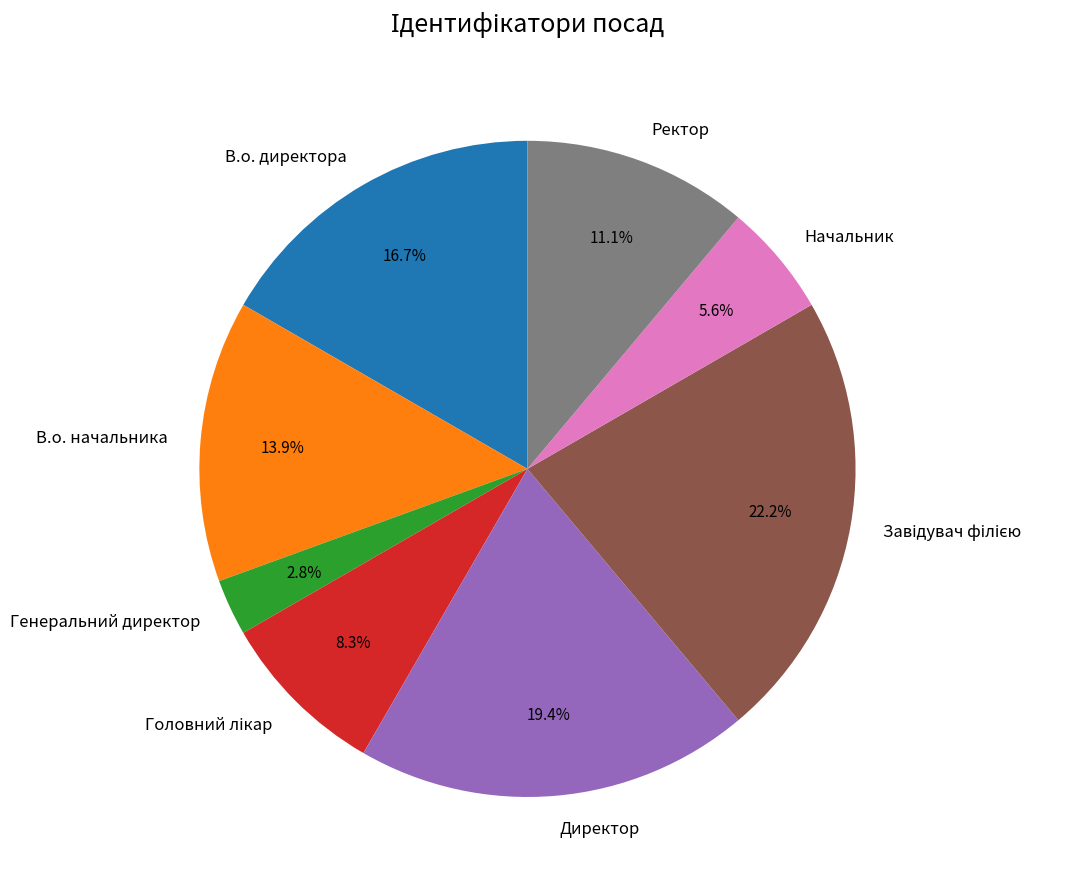

How many segments does this pie chart have?

8